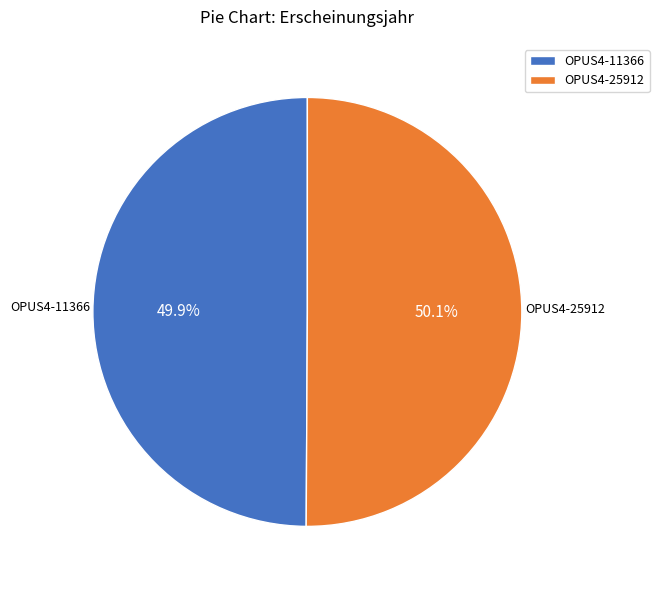

Count the number of slices in the pie.

2